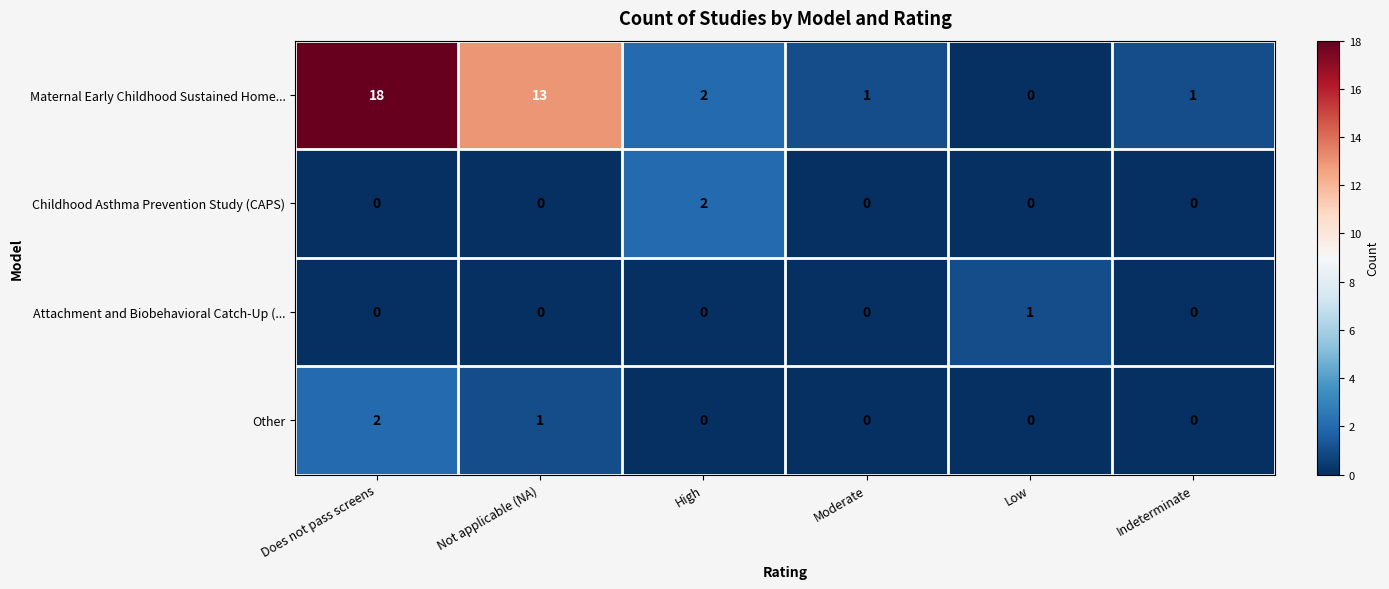

Count the number of categories in the chart.

6